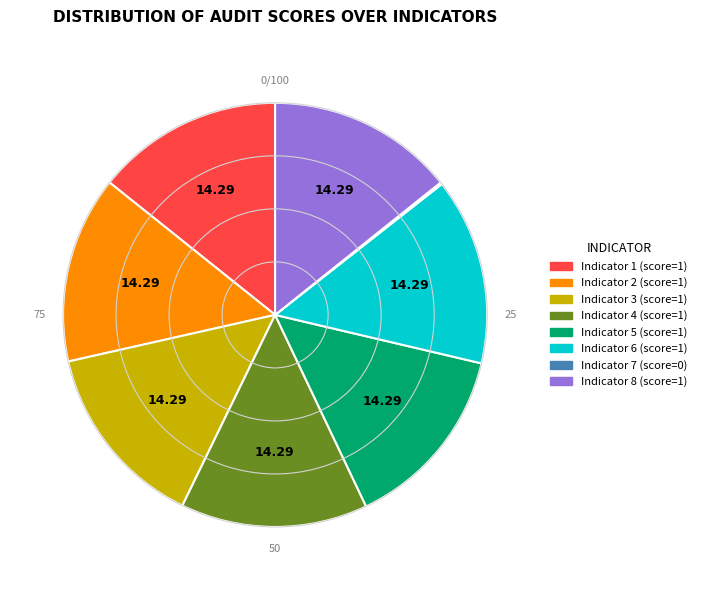

Is there a majority slice in this chart?

No